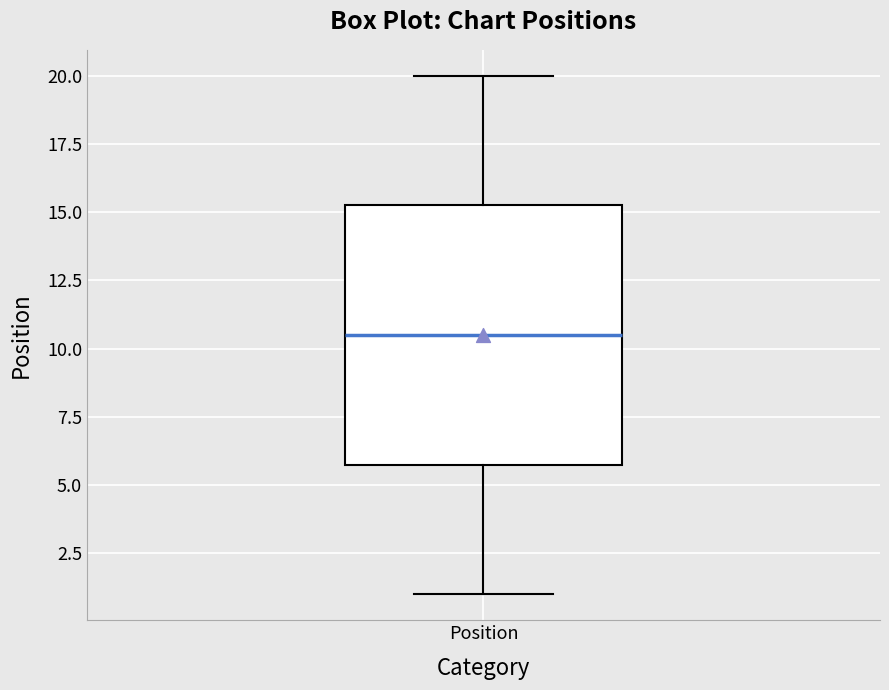

Transcribe this box plot: give where the median line is, the range the box spans, and where the two whiskers end, as read against the y-axis. The values are not printed on the chart, so give them approximately, as read against the axis.

median 10.5, box 6.0 to 15.5, whiskers 1.0 to 20.0